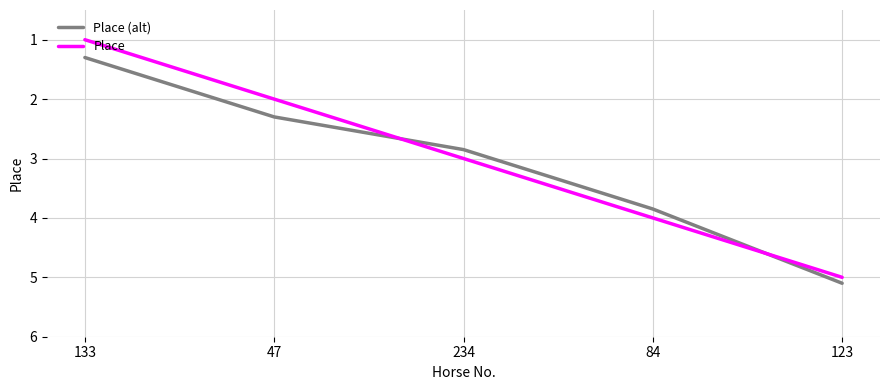

Which series has the widest spread of values?

Place